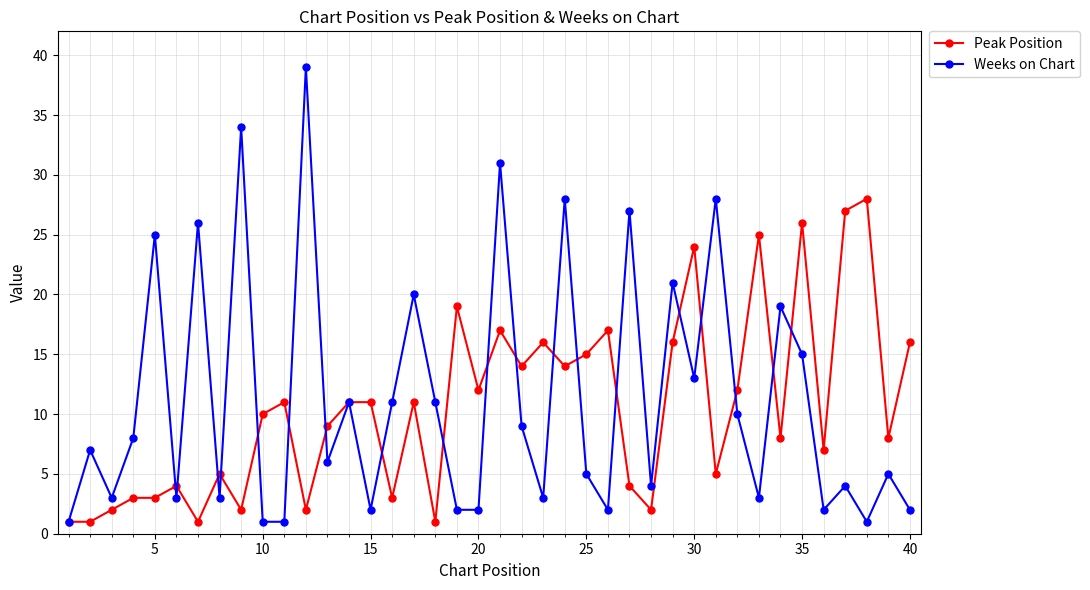

Which series has the widest spread of values?

Weeks on Chart